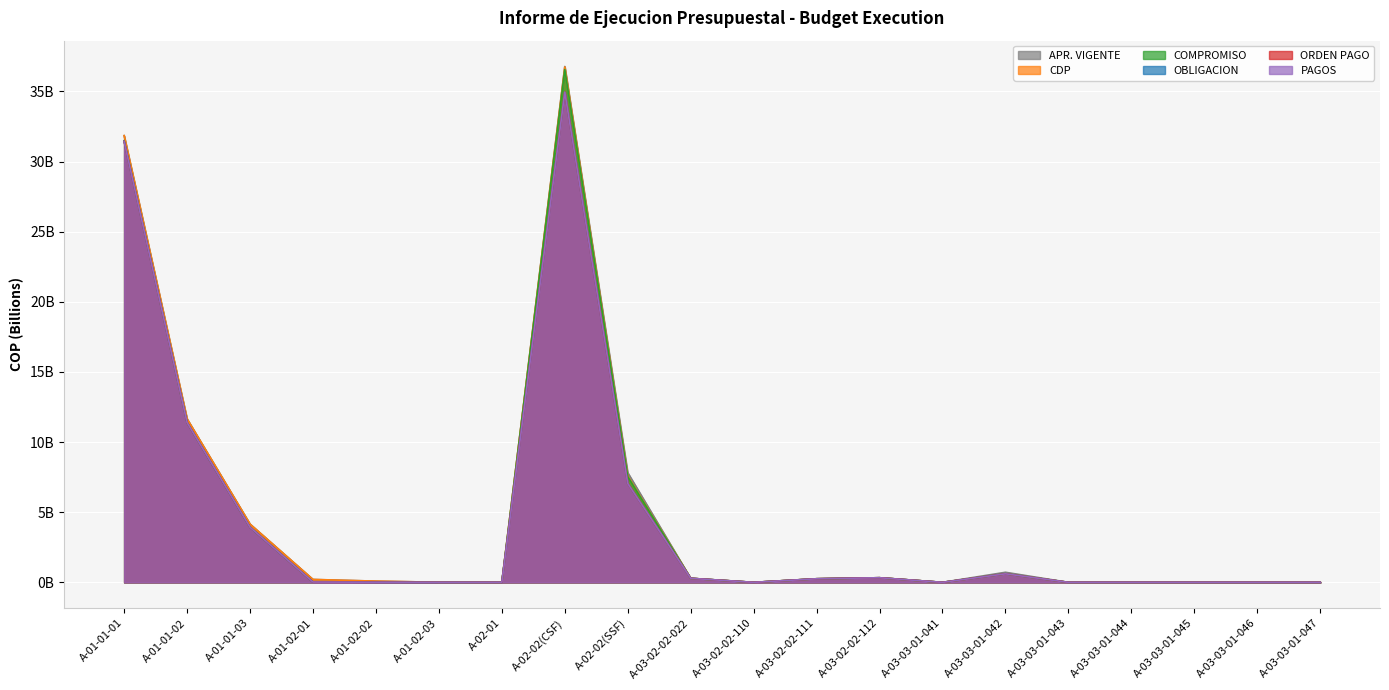

In OBLIGACION, how many points are higher than both neighbors (excluding endpoints)?

3